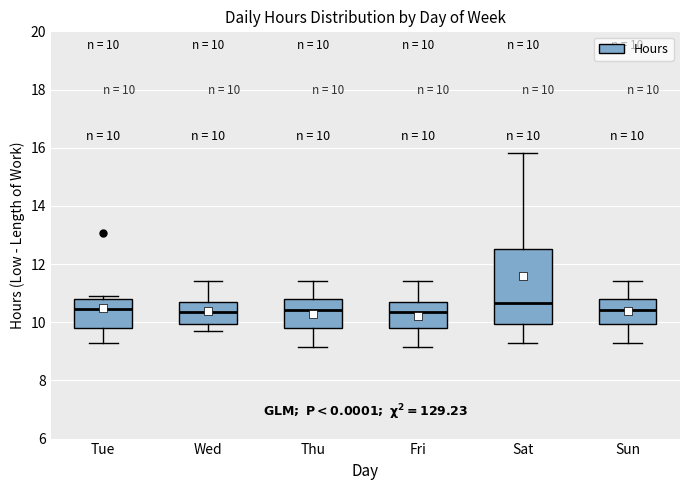

Which box has the highest median line?

Sat